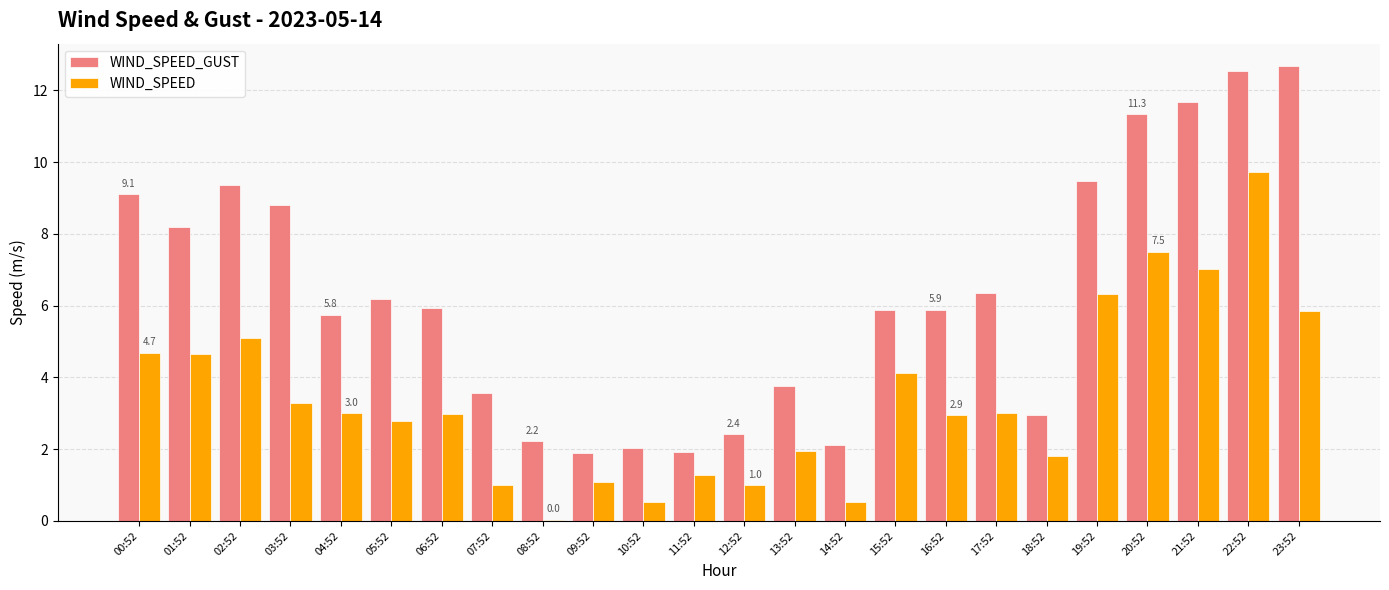

What is the highest value of the WIND_SPEED series?

9.7